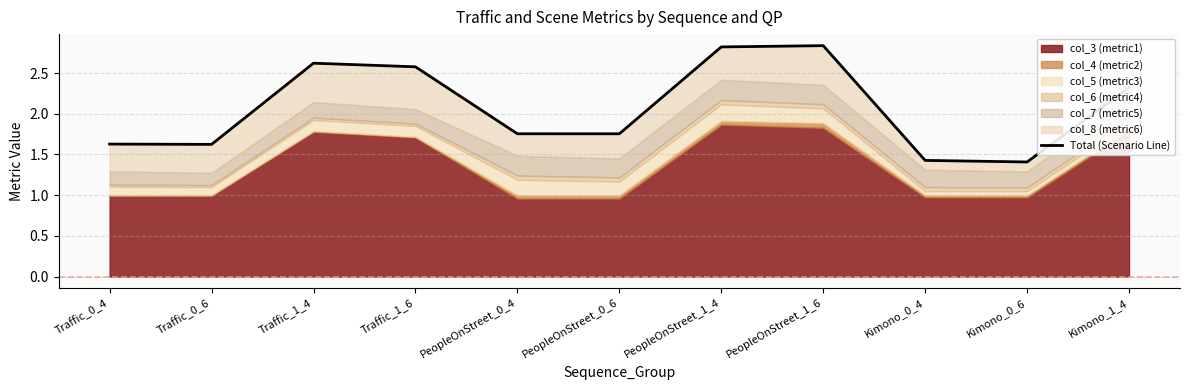

Between PeopleOnStreet_0_6 and Traffic_1_4, which is larger?

Traffic_1_4